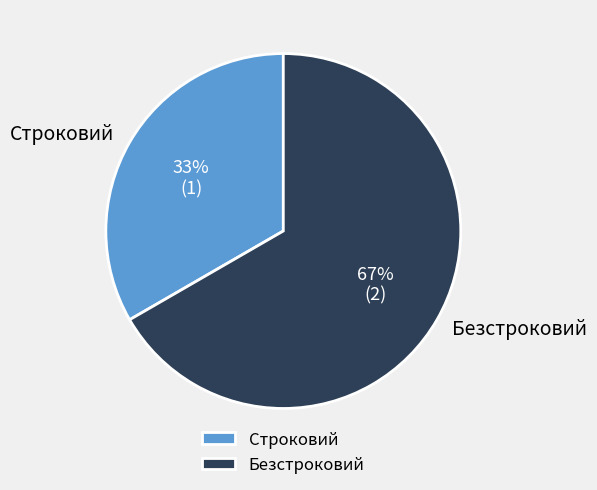

To the nearest percent, what is the combined percentage of Строковий and Безстроковий?

100%